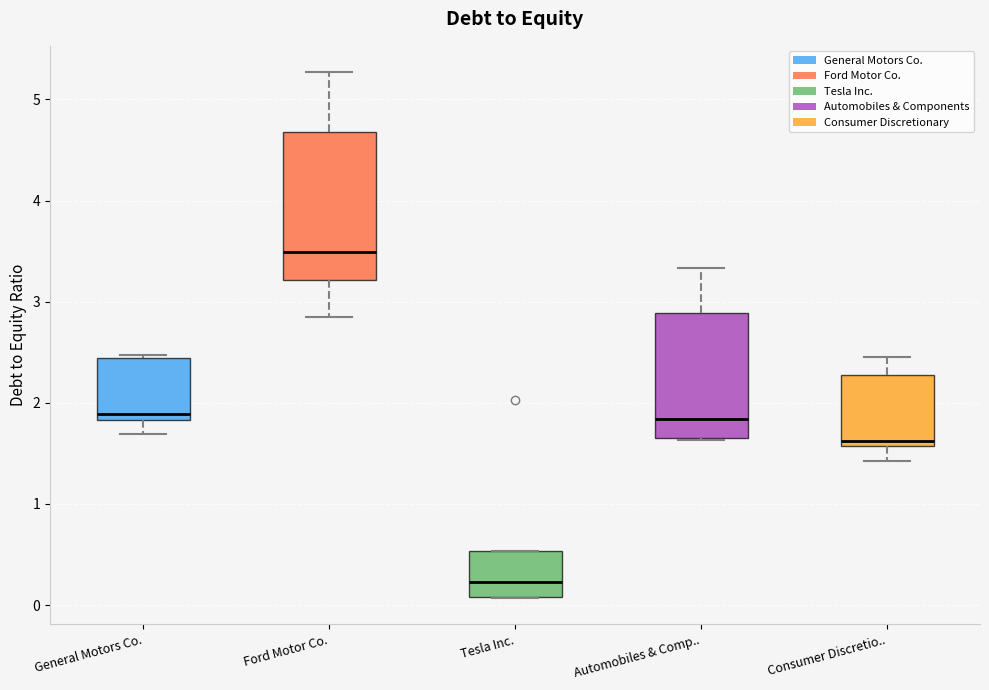

Which box is the tallest, from its lower edge to its upper edge?

Ford Motor Co.